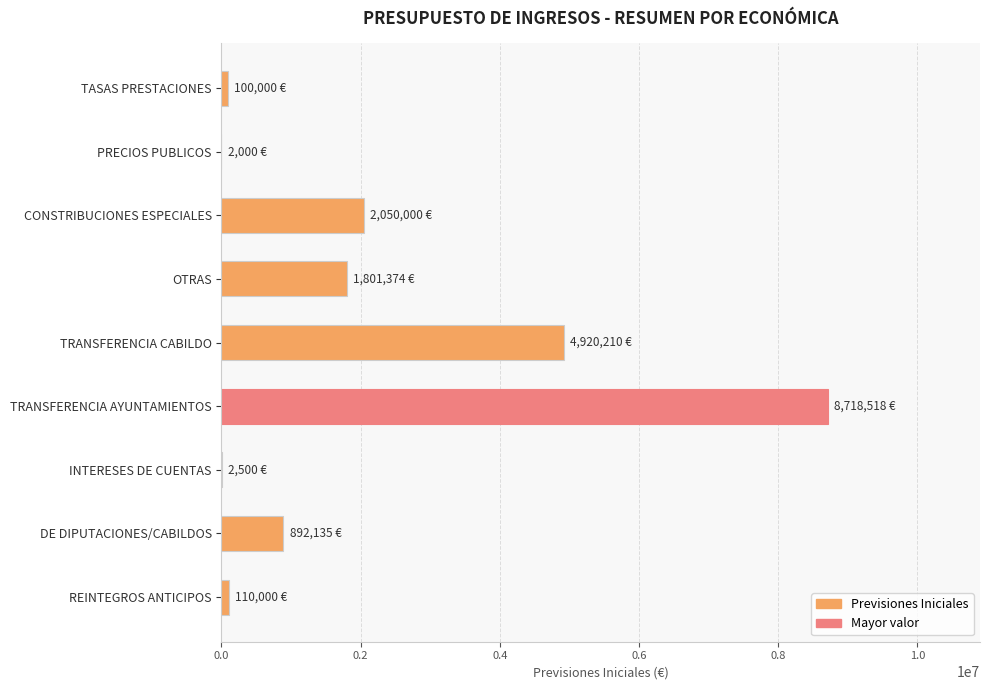

Count the number of categories in the chart.

9